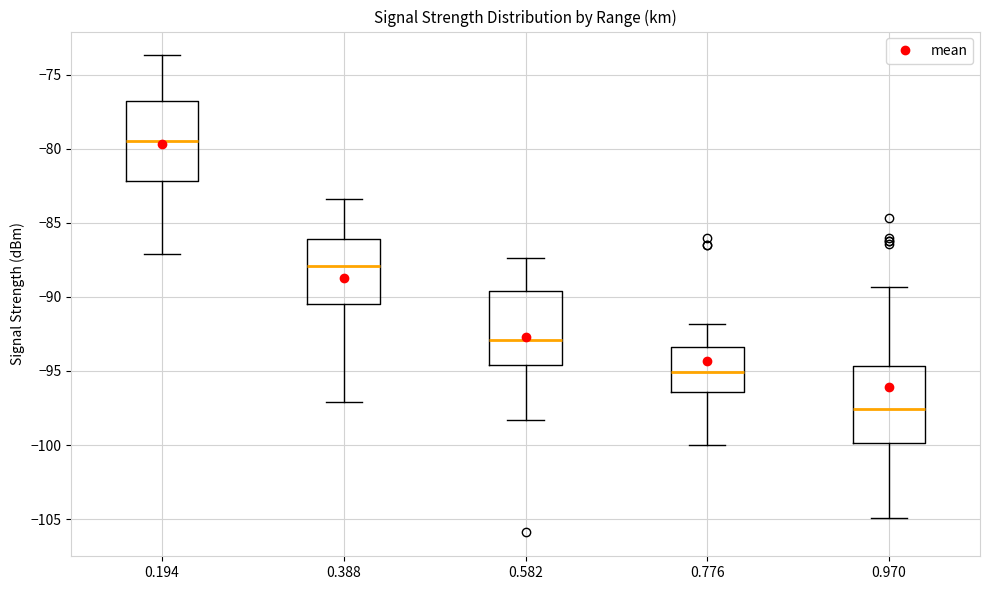

Reading left to right, read every box against the y-axis: the position of its median line, the range the box covers, and the ends of its whiskers. The values are not printed on the chart, so give them approximately, as read against the axis.

0.194: median -79.5, box -82.0 to -76.5, whiskers -87.0 to -73.5
0.388: median -88.0, box -90.5 to -86.0, whiskers -97.0 to -83.5
0.582: median -93.0, box -94.5 to -89.5, whiskers -98.5 to -87.5
0.776: median -95.0, box -96.5 to -93.5, whiskers -100.0 to -92.0
0.970: median -97.5, box -100.0 to -94.5, whiskers -105.0 to -89.5